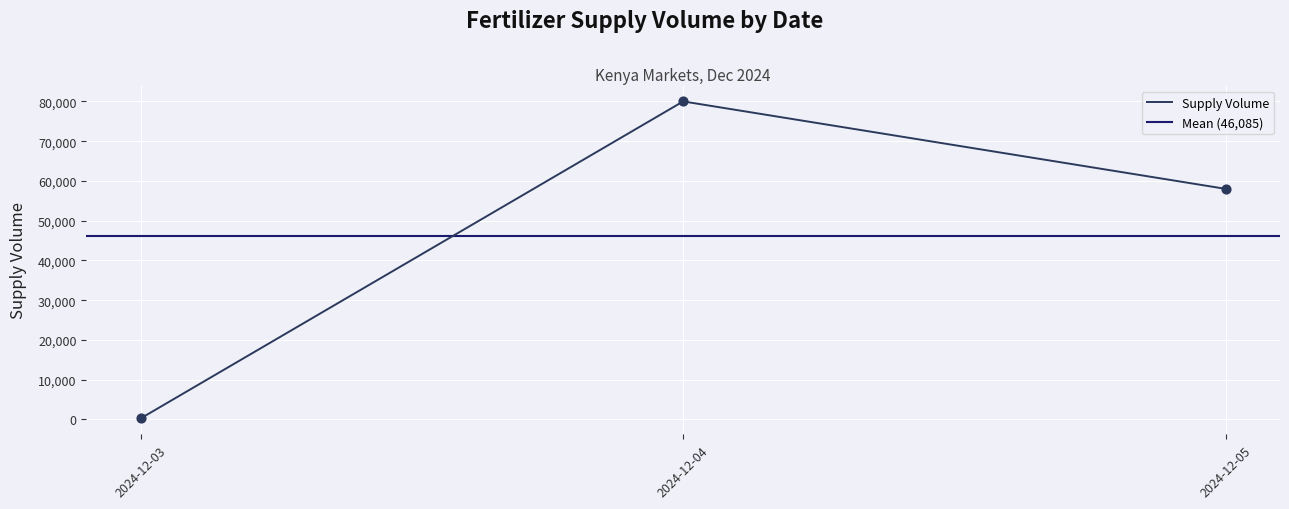

The value of Supply Volume at 2024-12-04 is 80000. True or false?

True